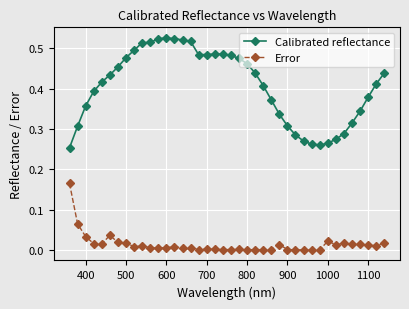

Which series has the widest spread of values?

Calibrated reflectance